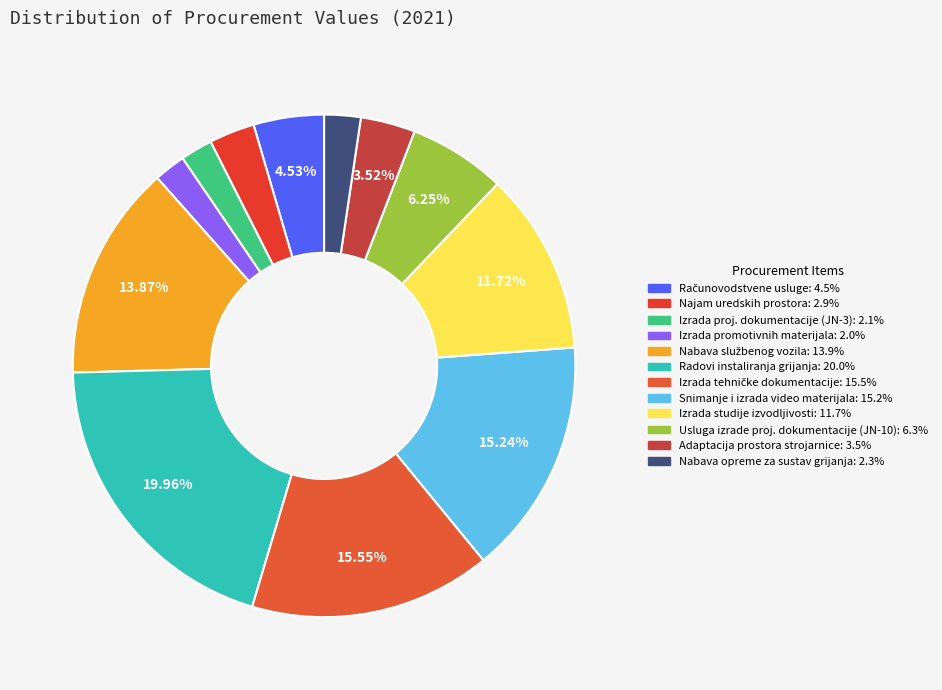

Count the number of slices in the pie.

12